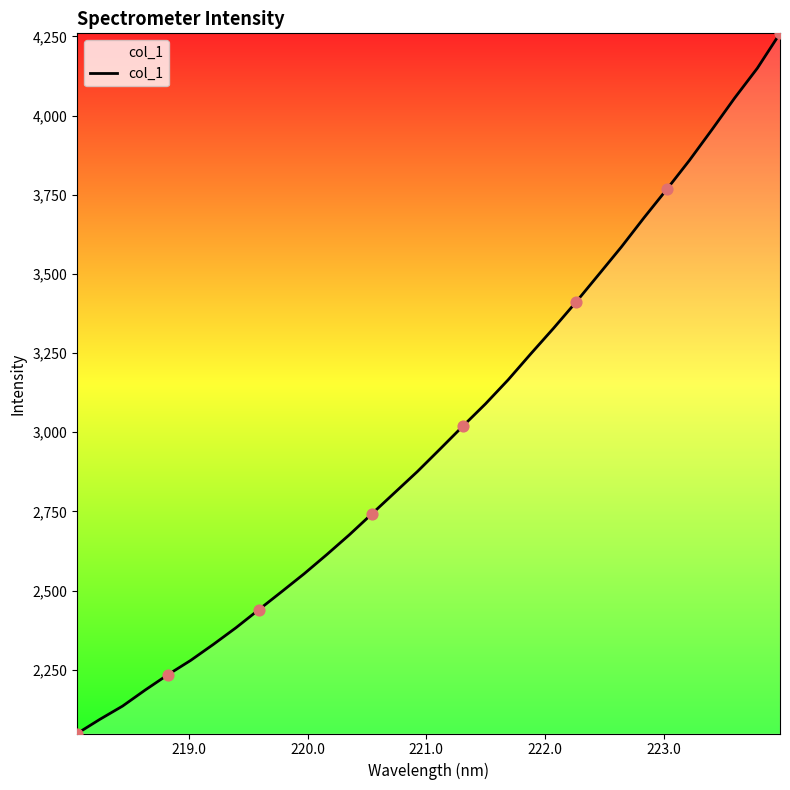

What is the smallest value displayed?

2049.0